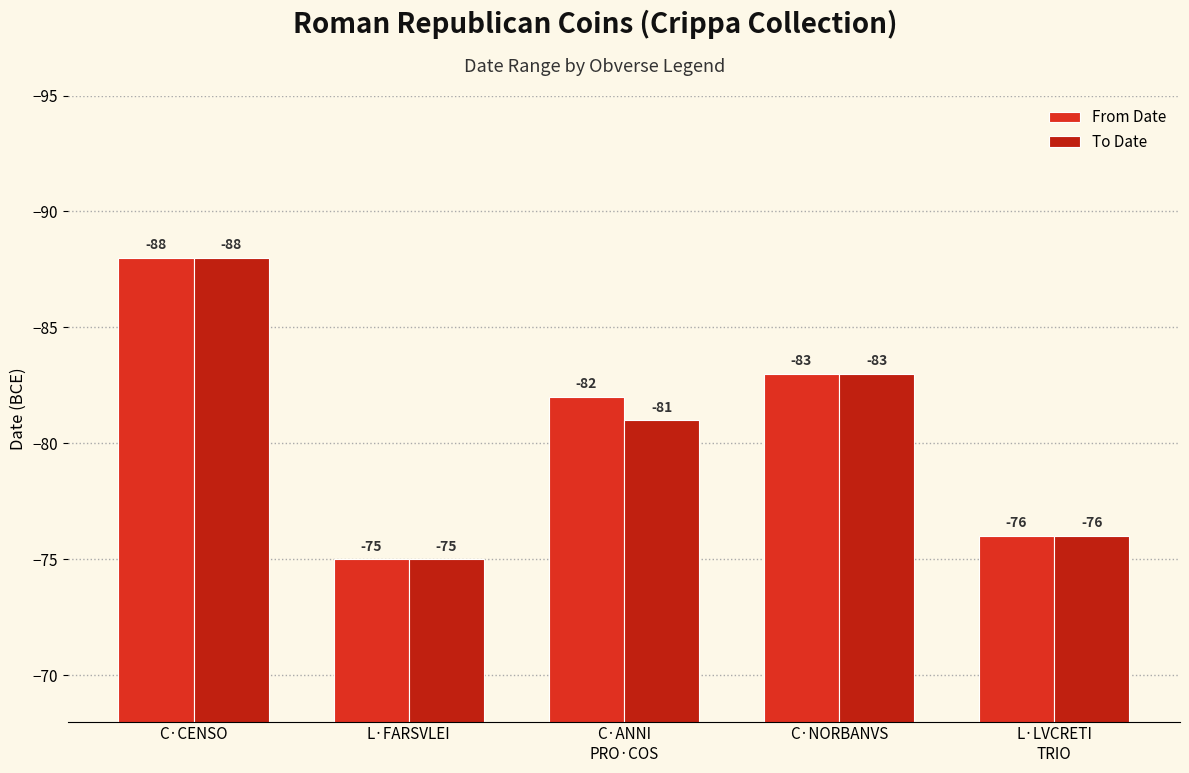

What is the difference between the maximum and minimum values in the To Date series?

13